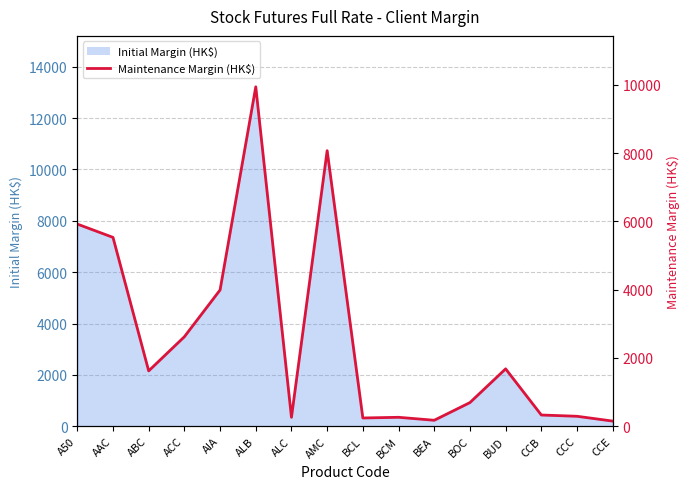

How many points are higher than both their immediate neighbors (excluding endpoints)?

4